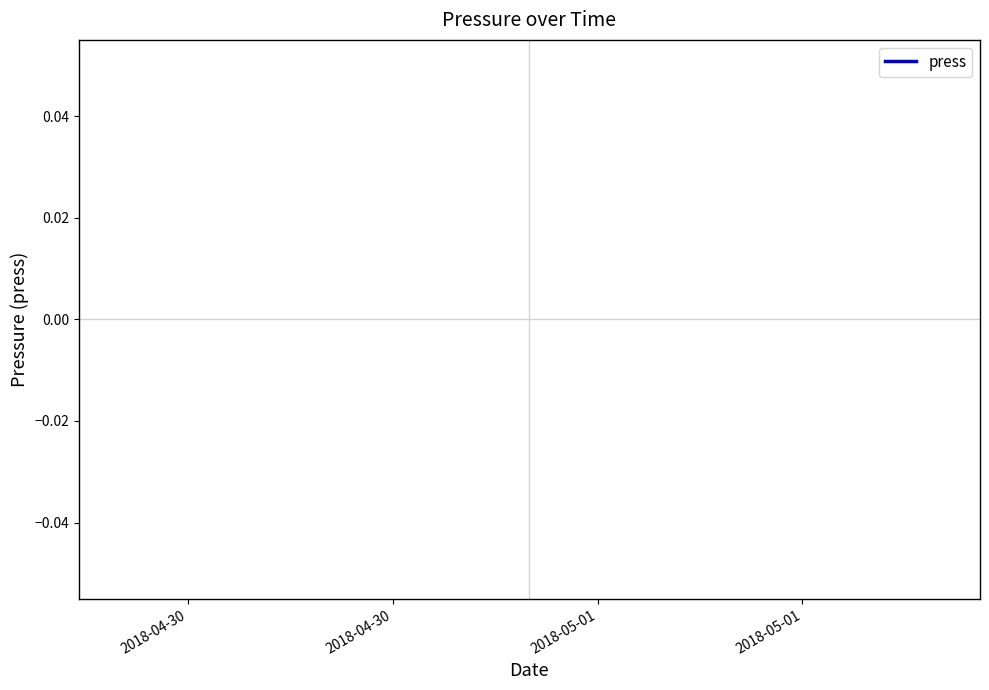

The chart shows a value of nan at 5. True or false?

False